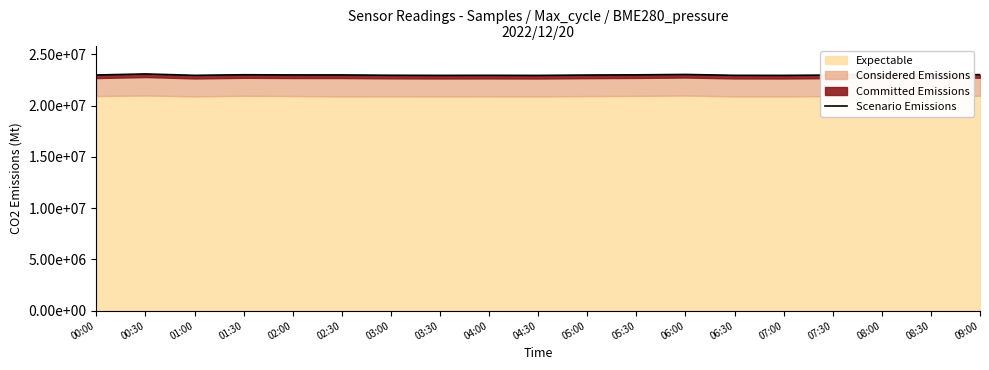

List the labels in order of value, smallest first.

04:30, 07:00, 03:30, 01:00, 06:30, 04:00, 03:00, 05:00, 07:30, 08:30, 00:00, 02:30, 02:00, 05:30, 01:30, 09:00, 06:00, 08:00, 00:30